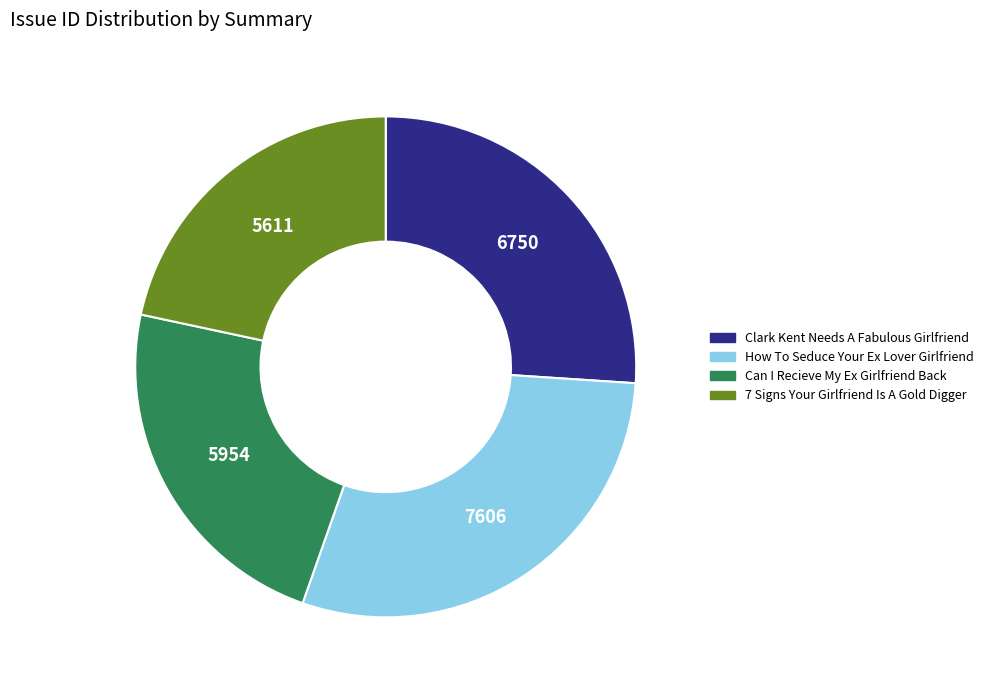

Which slice is the largest?

How To Seduce Your Ex Lover Girlfriend